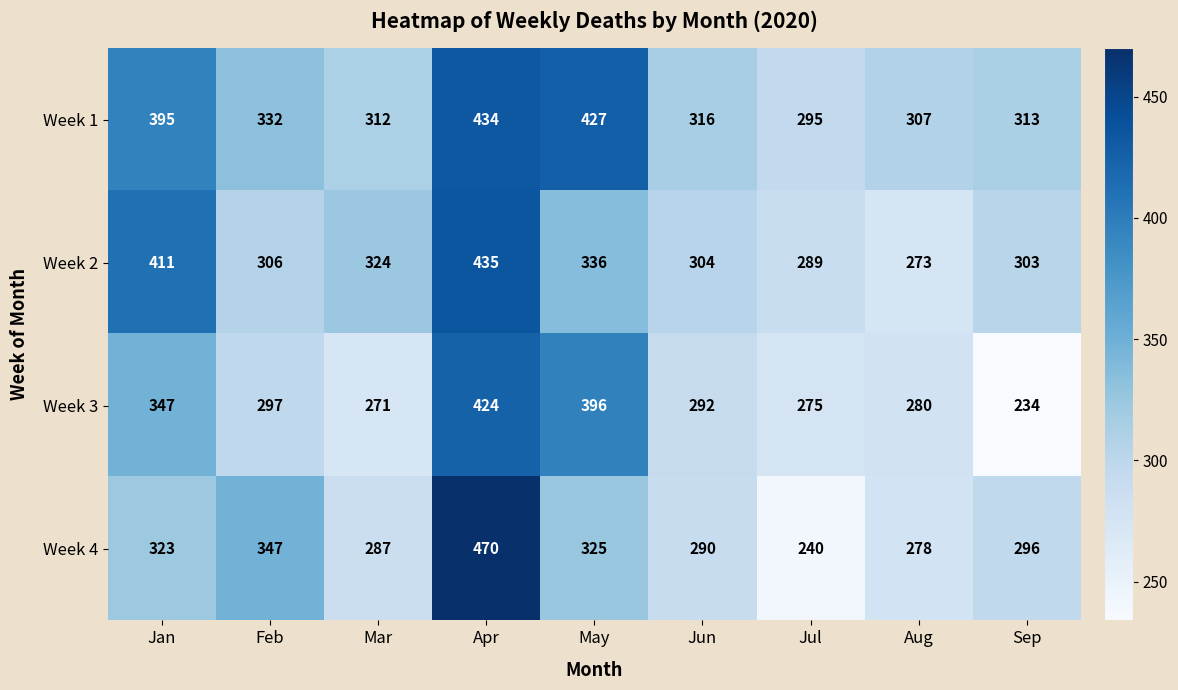

What is the total value across all series at Mar?

1194